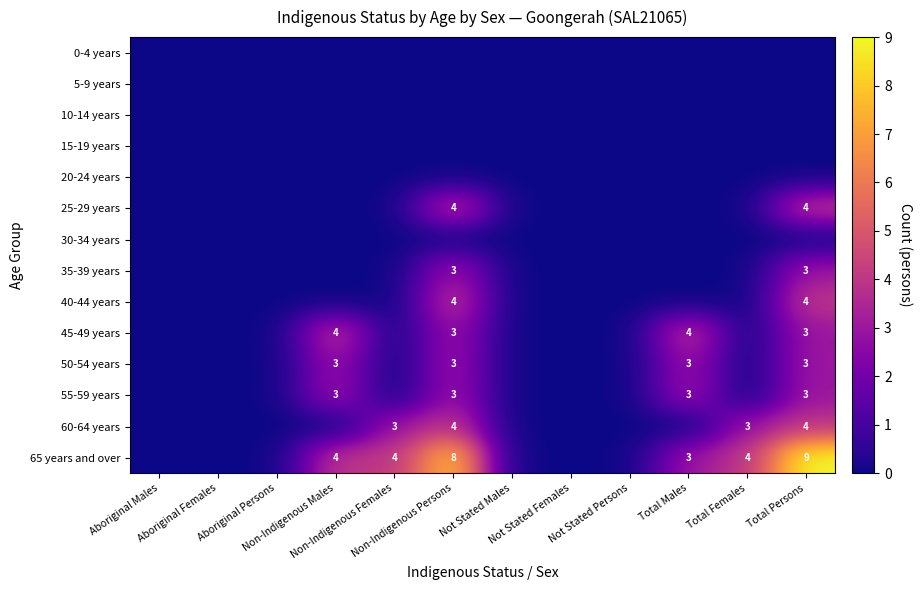

Where is 0-4 years nearest to the value 0?

Aboriginal Males